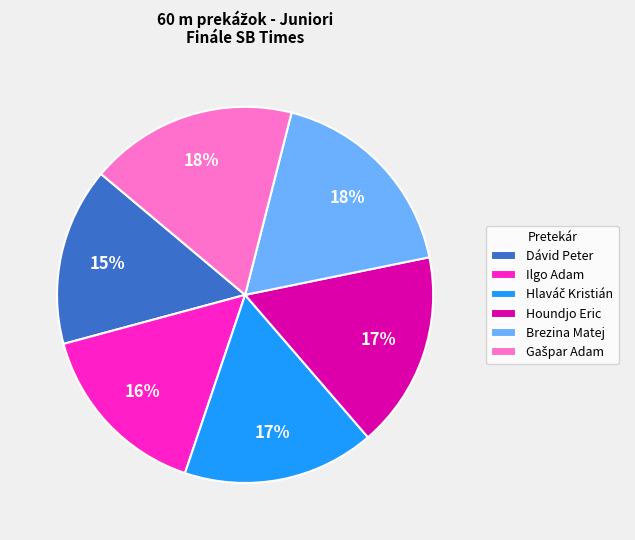

Which has a higher value, Ilgo Adam or Brezina Matej?

Brezina Matej